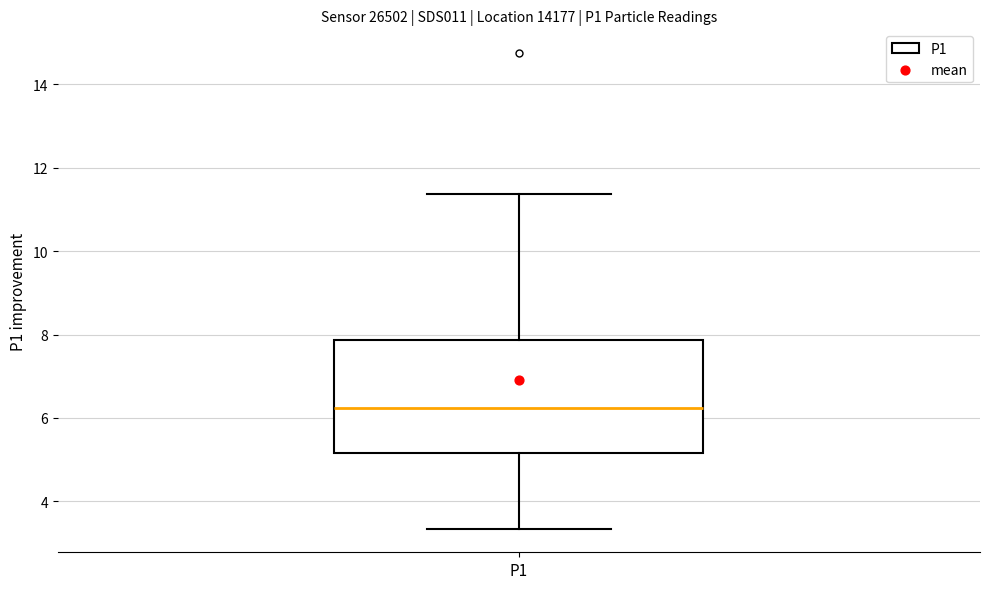

Where is the lower edge of the box for P1 on the y-axis? The values are not printed on the chart, so give them approximately, as read against the axis.

5.2